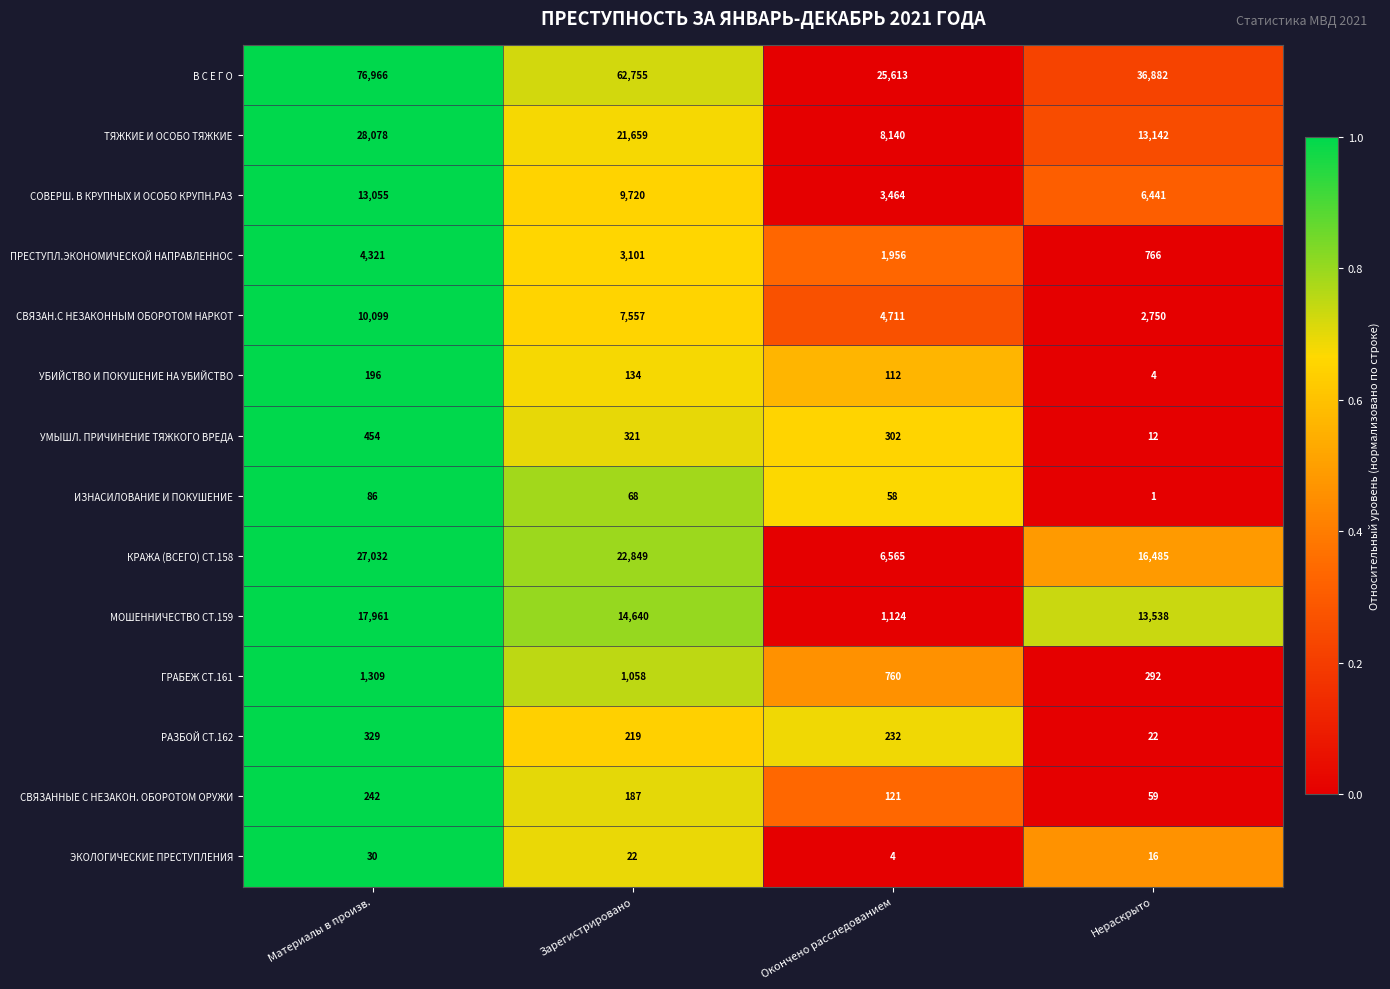

At which category is the sum across all series the highest?

Материалы в произв.